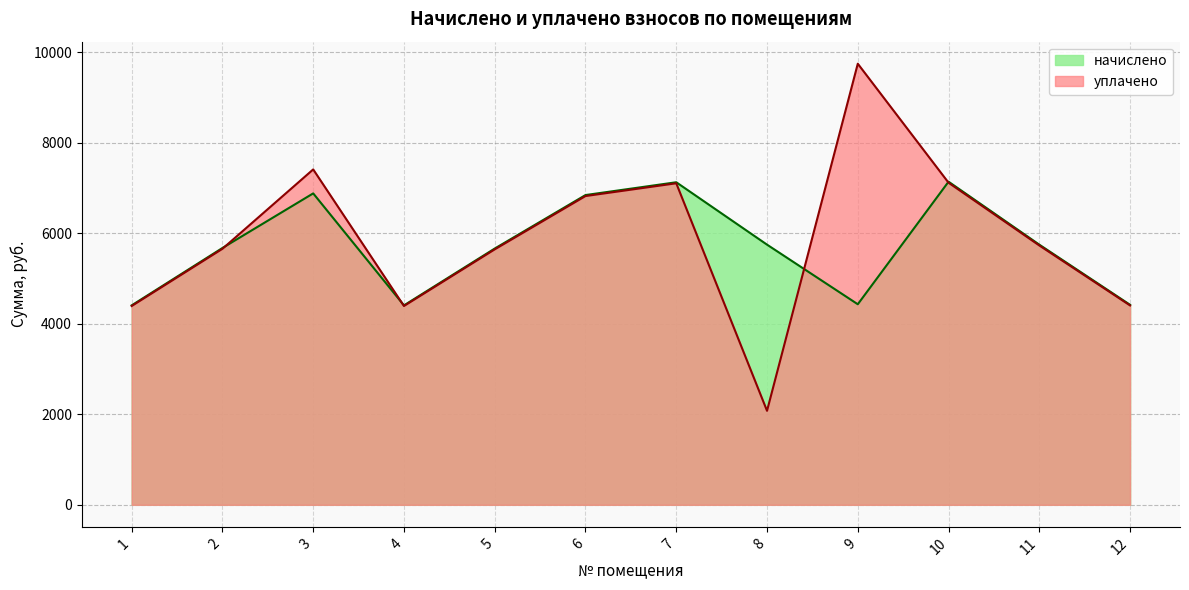

Where does the начислено series first go above 5749?

3